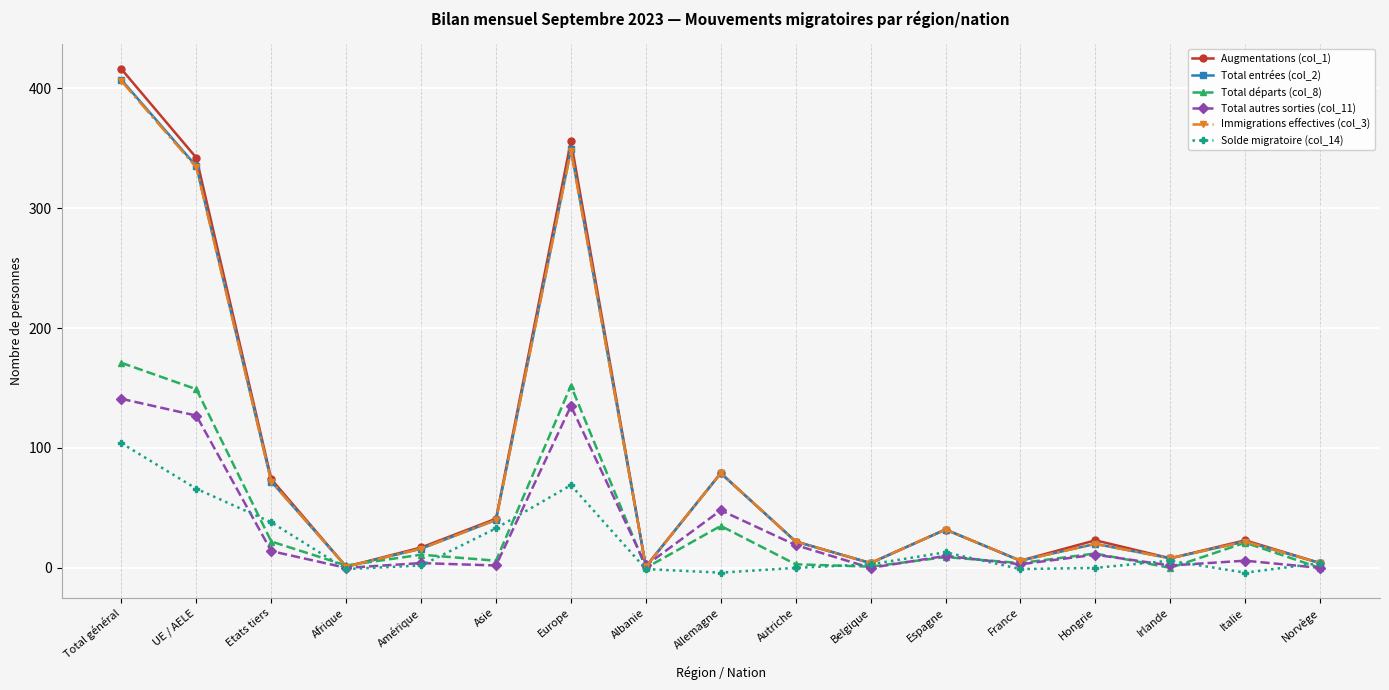

Which series has the largest range (max minus min)?

Augmentations (col_1)